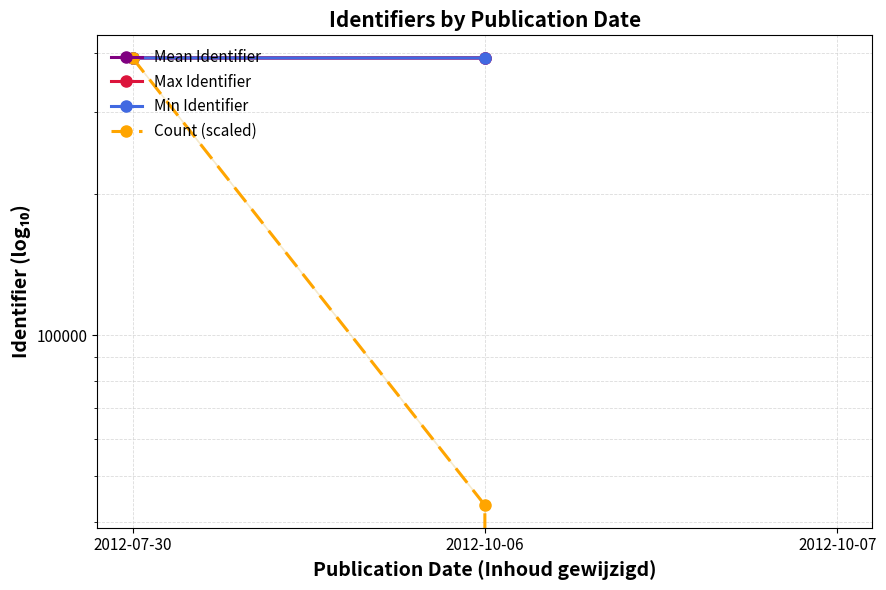

Which has a higher value, 2012-07-30 or 2012-10-06?

2012-07-30